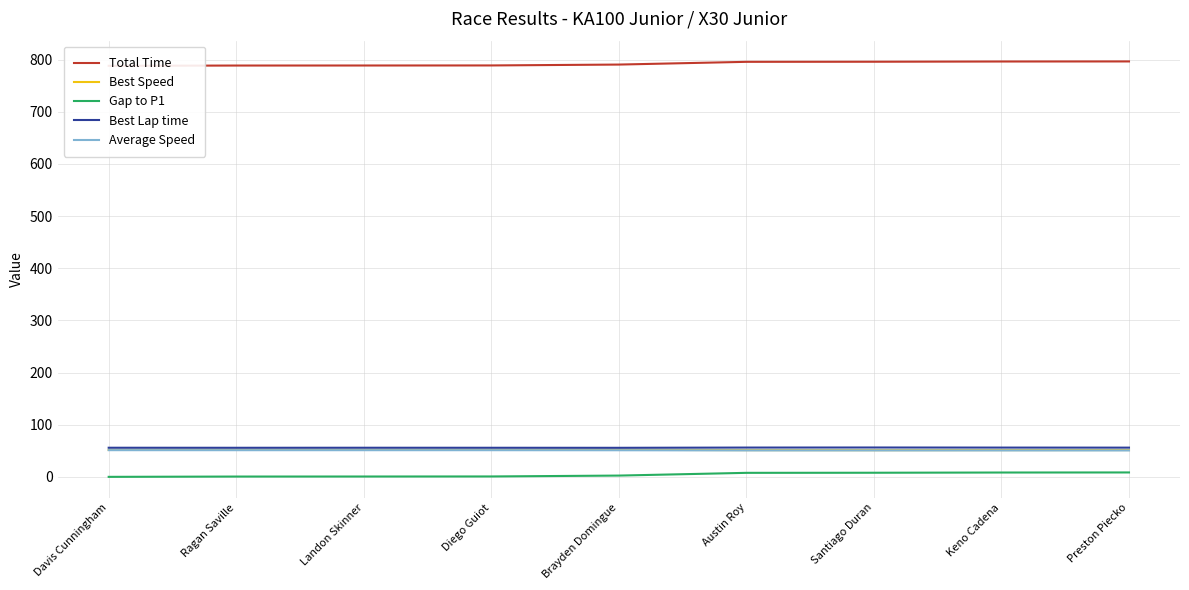

True or false: Total Time has more than 2 interior local peaks.

False